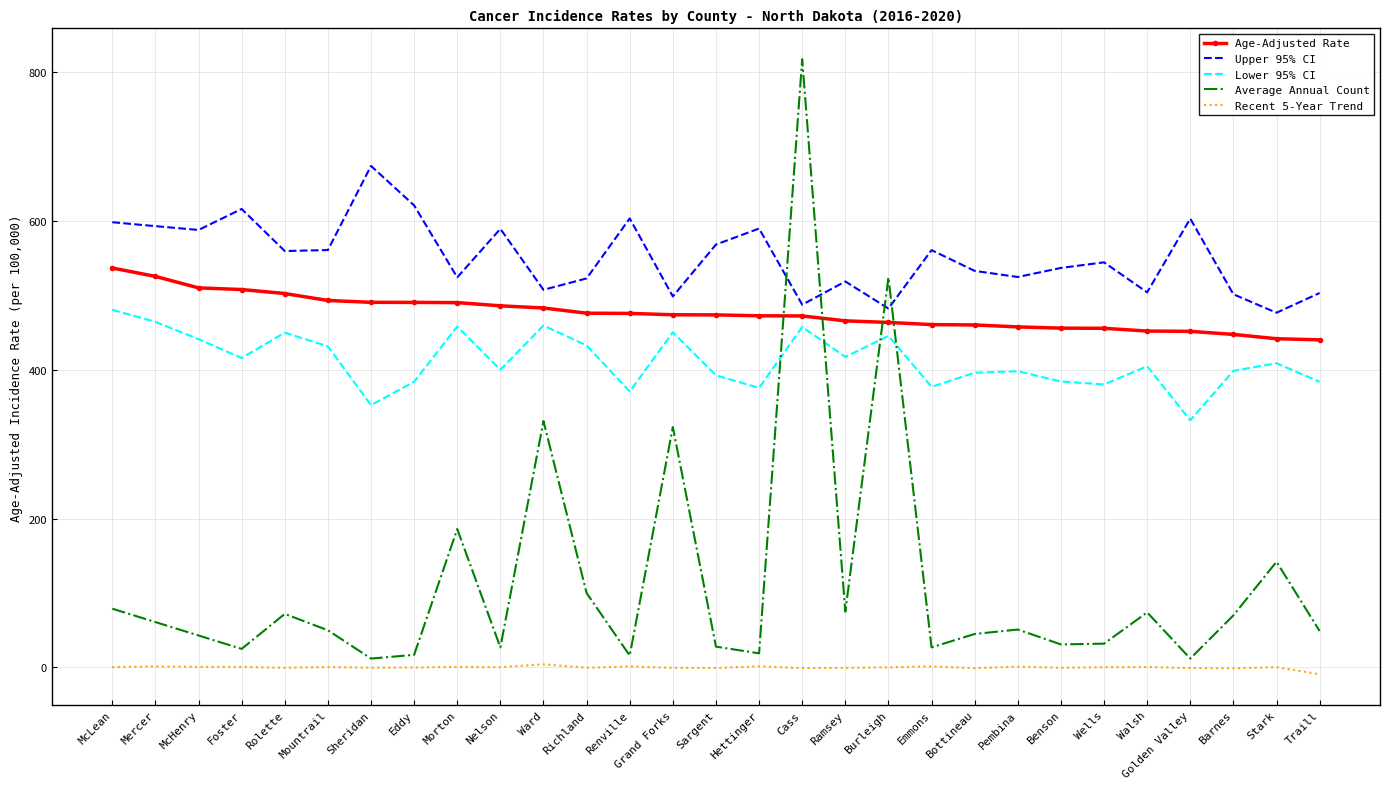

Is the value of Lower 95% CI at Ward greater than the value of Upper 95% CI at McLean?

No